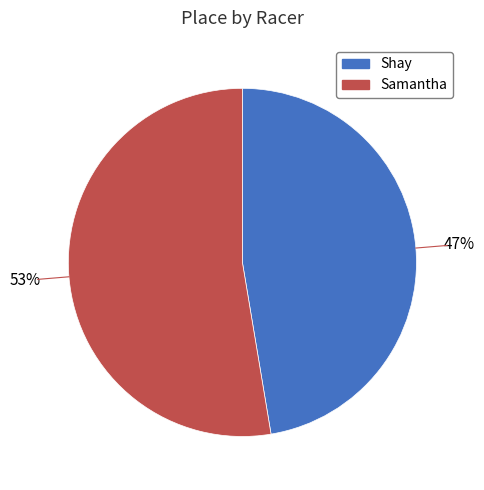

How many slices are in this pie chart?

2